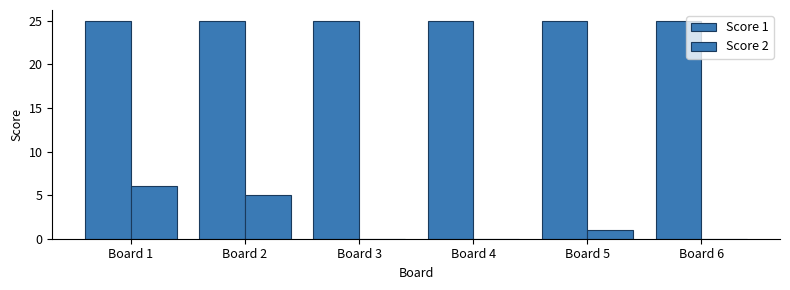

List the series in order of their overall mean, lowest first.

Score 2, Score 1